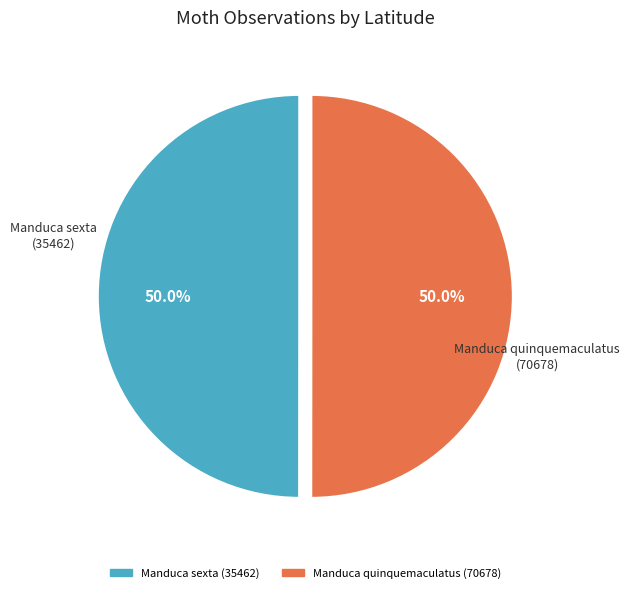

Is the sum of Manduca sexta (35462) and Manduca quinquemaculatus (70678) greater than half?

Yes